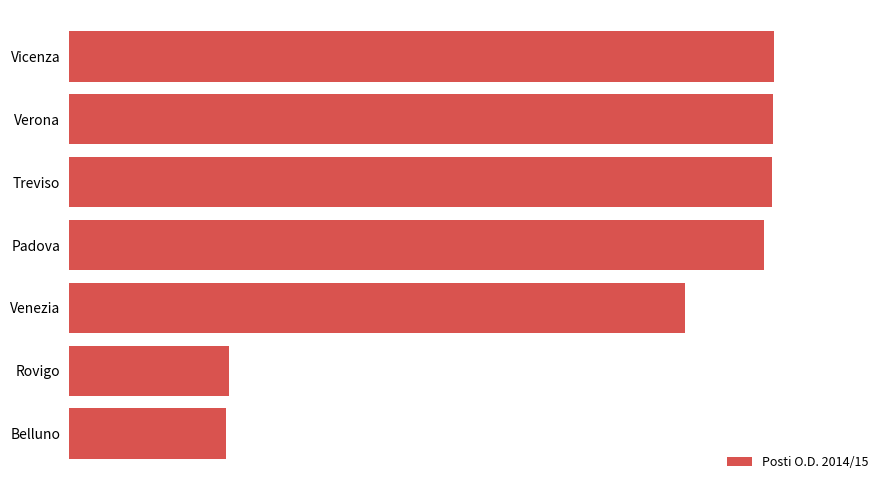

Are the bars horizontal?

Yes